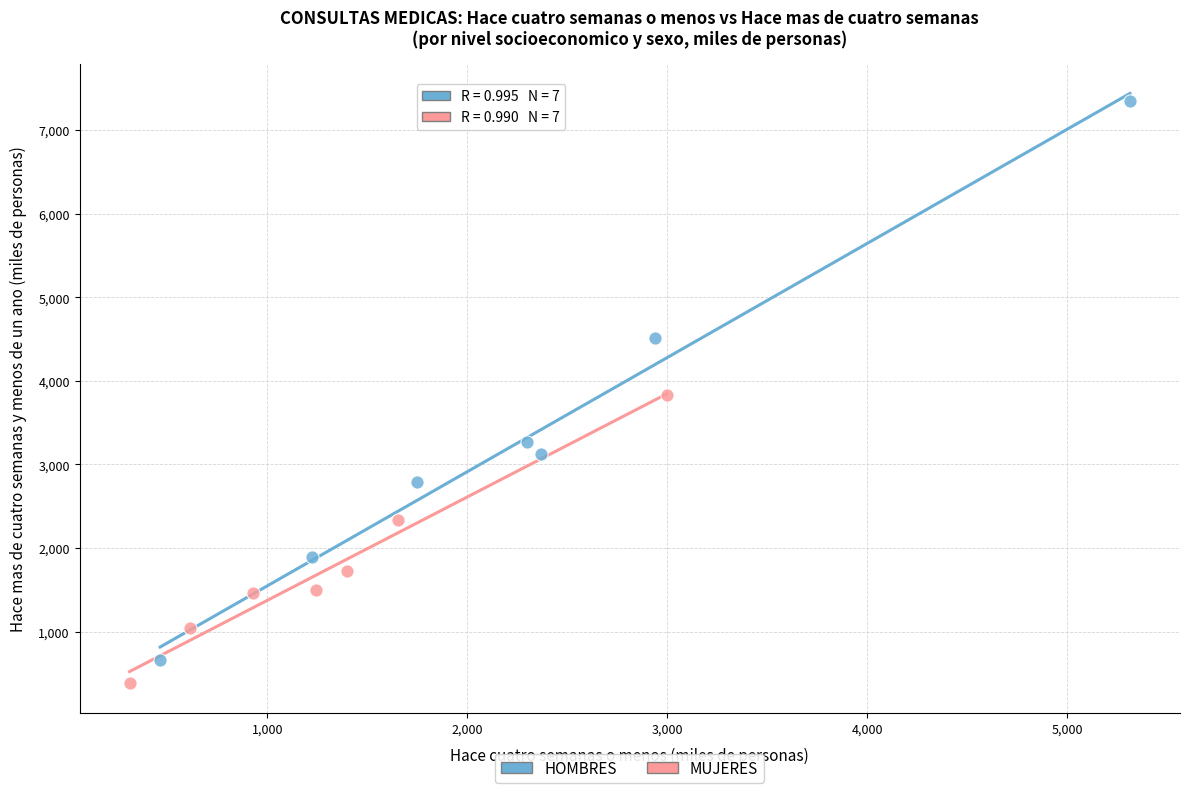

Which series contains the highest Y value?

HOMBRES